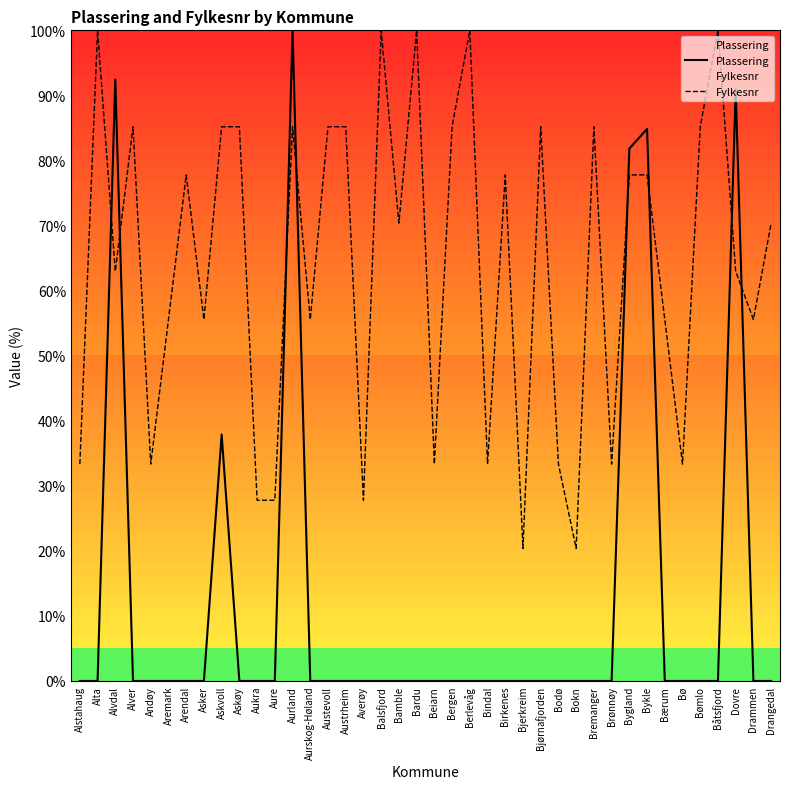

How many lines are shown in the chart?

2